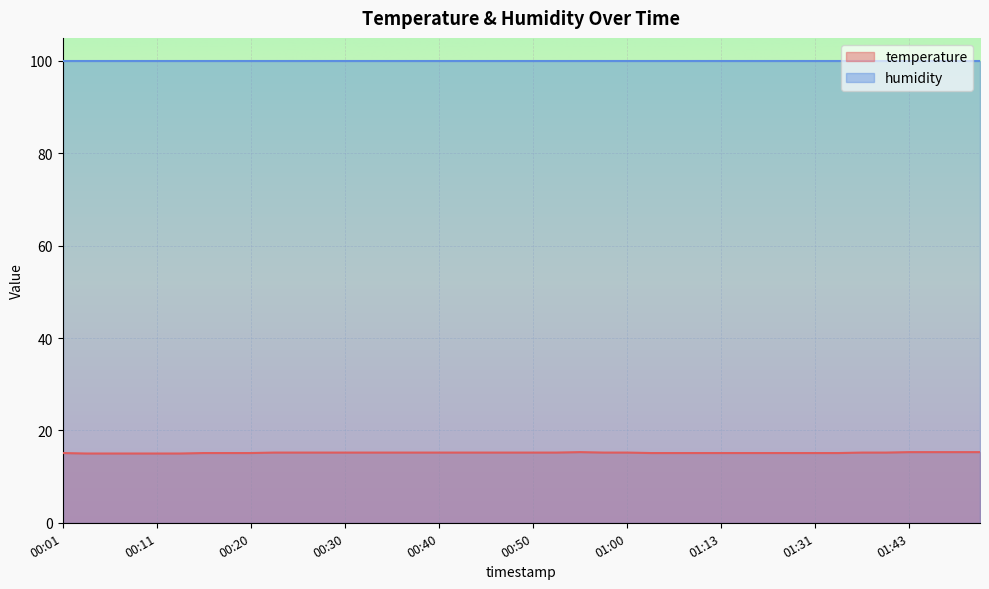

List the series in order of their peak value, lowest first.

temperature, humidity